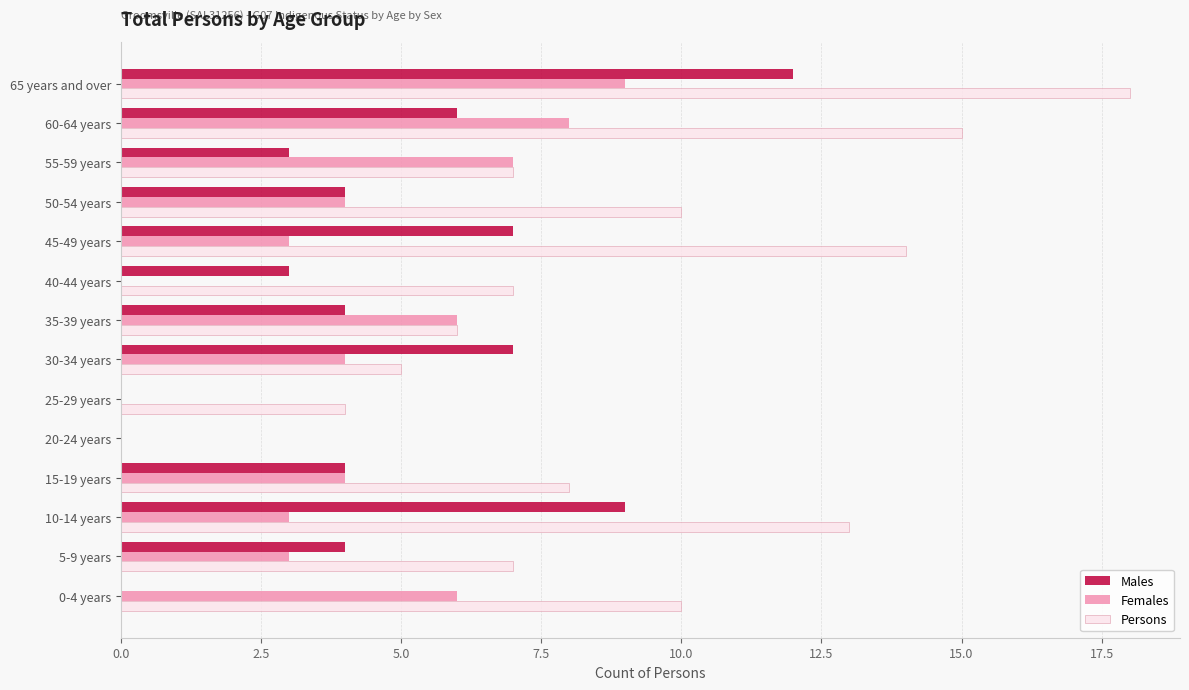

Which series has the largest total across all categories?

Persons